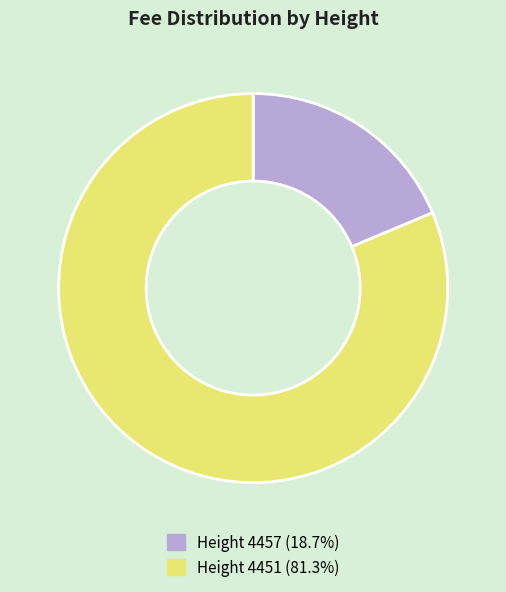

Do Height 4457 (18.7%) and Height 4451 (81.3%) together represent more than half of the pie?

Yes